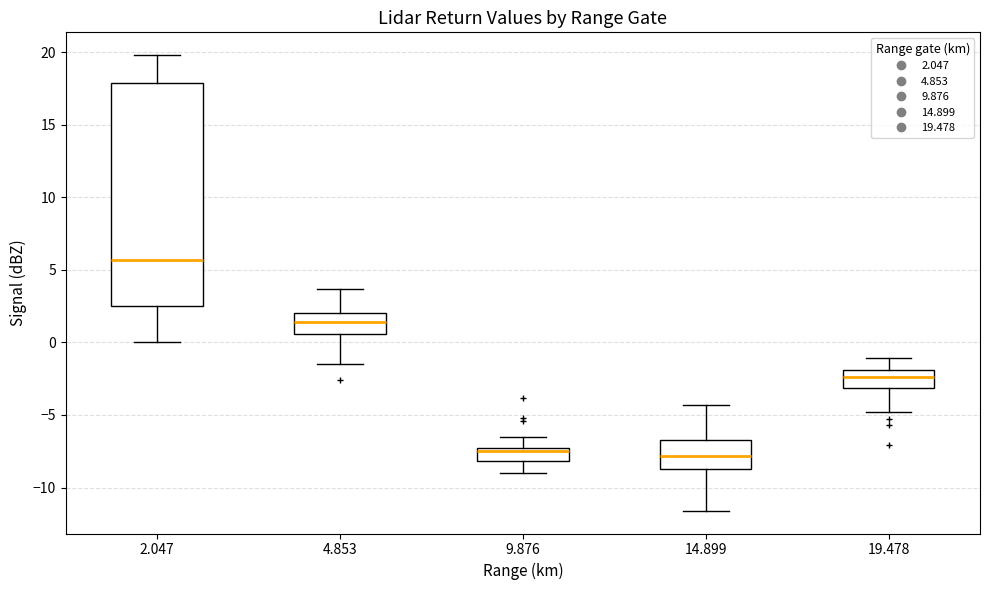

Where does the upper whisker of the box at x = 2.047 end on the y-axis? The values are not printed on the chart, so give them approximately, as read against the axis.

20.0